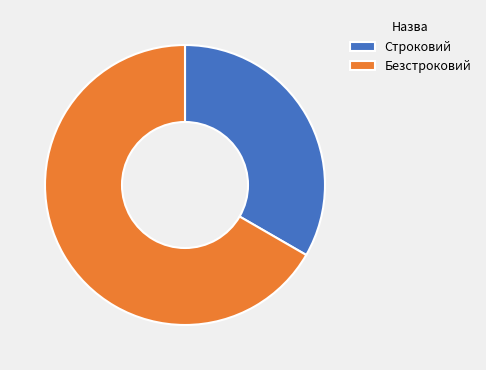

Is it true that Строковий is 33% of the pie?

True